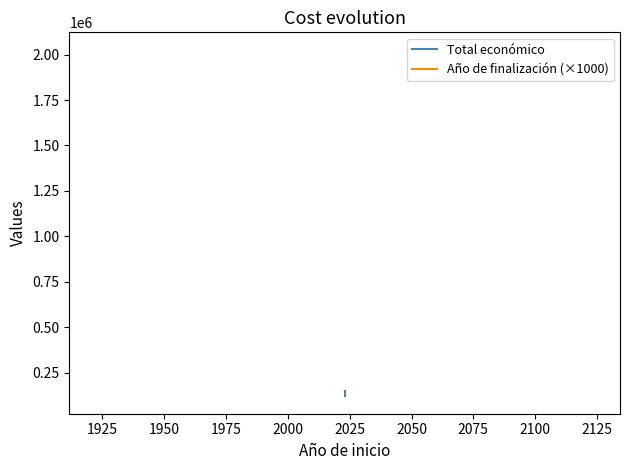

Reading right to left, transcribe all the data shown in this chart.

Total económico: 150000	150000	120000	120000
Año de finalización (×1000): 2026000	2027000	2026000	2026000